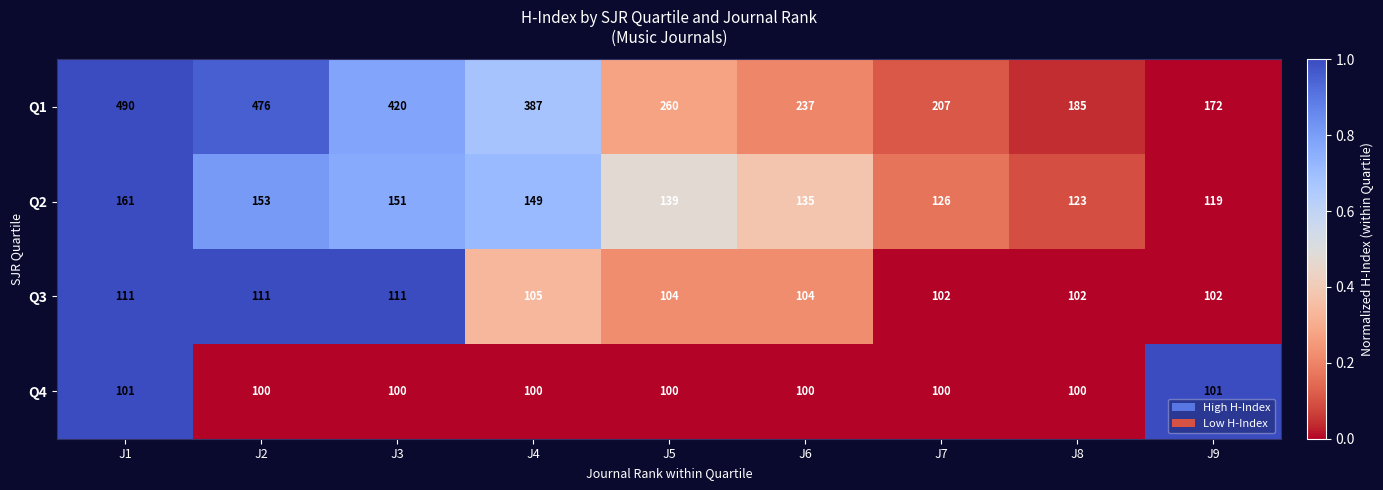

What is the average value of the Q1 series?

315